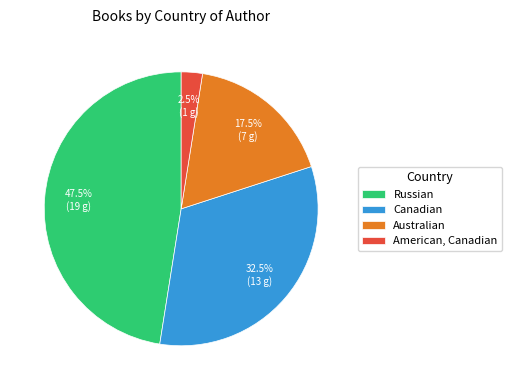

To the nearest percent, what is the average slice percentage?

25%